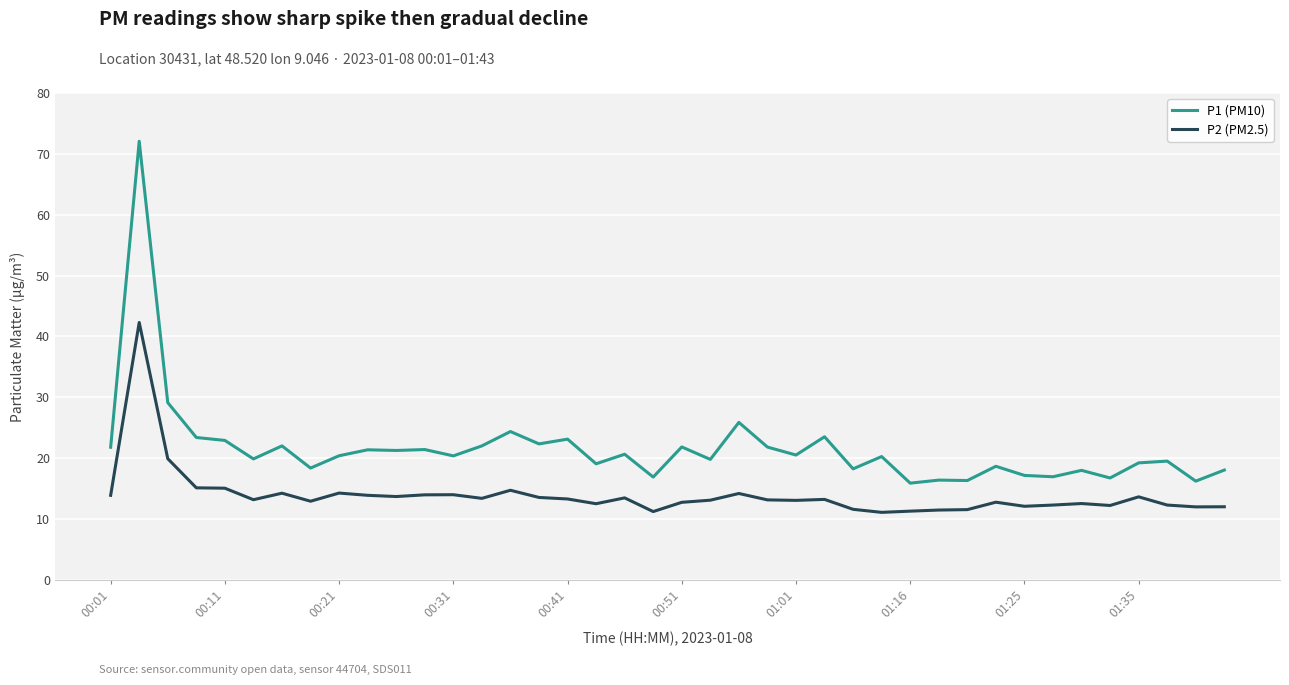

True or false: P2 (PM2.5) and P1 (PM10) cross at least once.

False